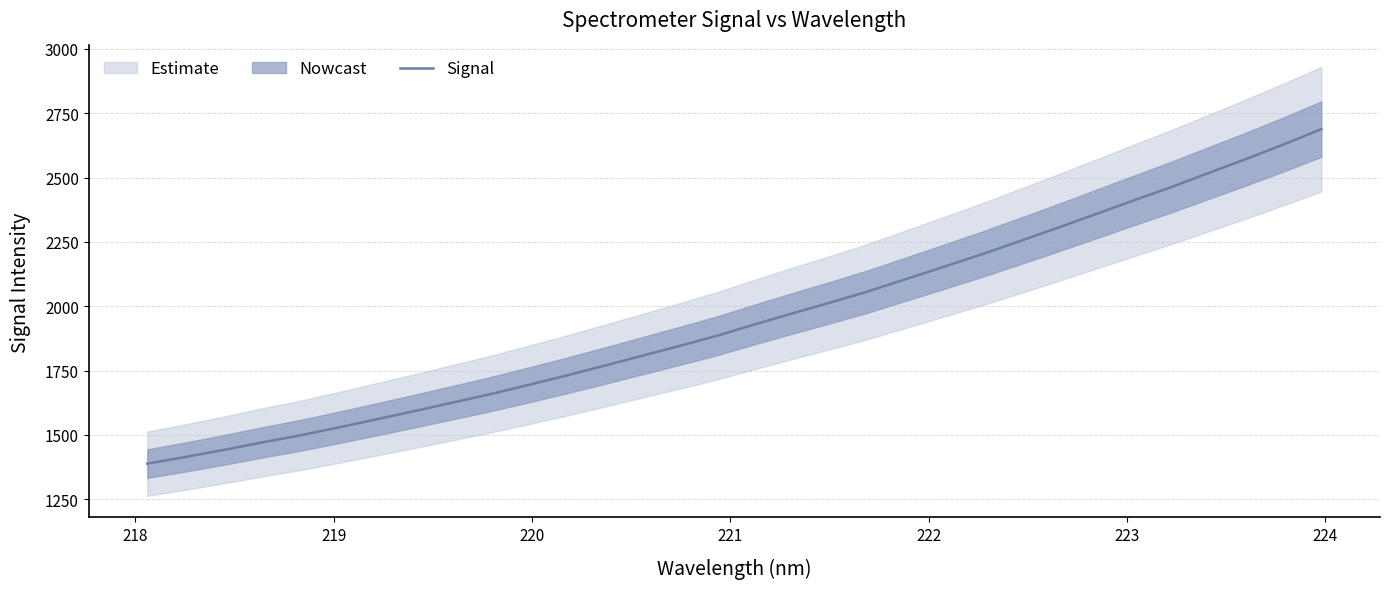

What is the greatest value displayed?

2688.0